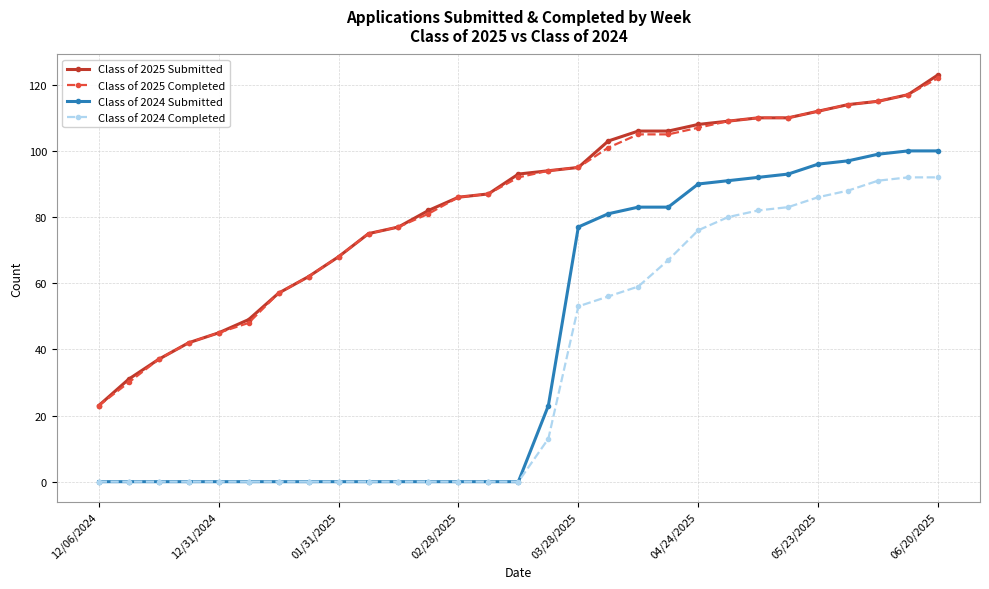

Is this an area chart (filled region under the line)?

No